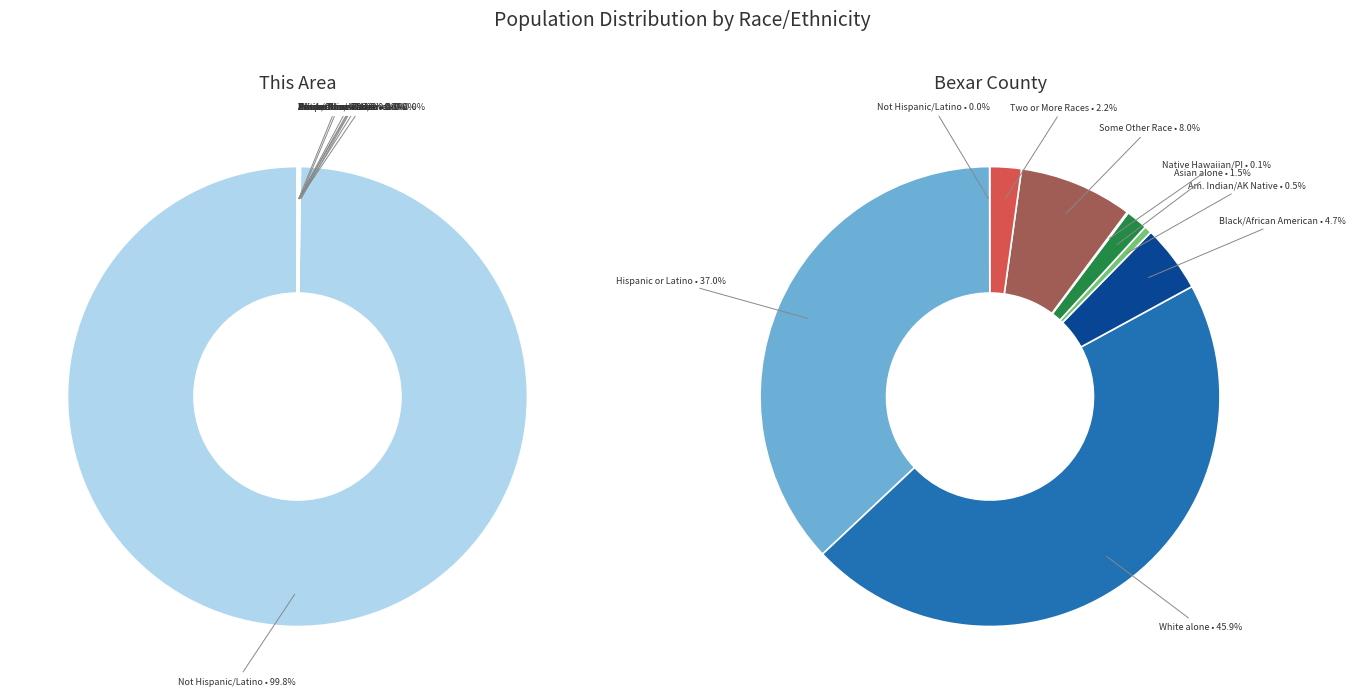

Which slice is the smallest?

Native Hawaiian and Other Pacific